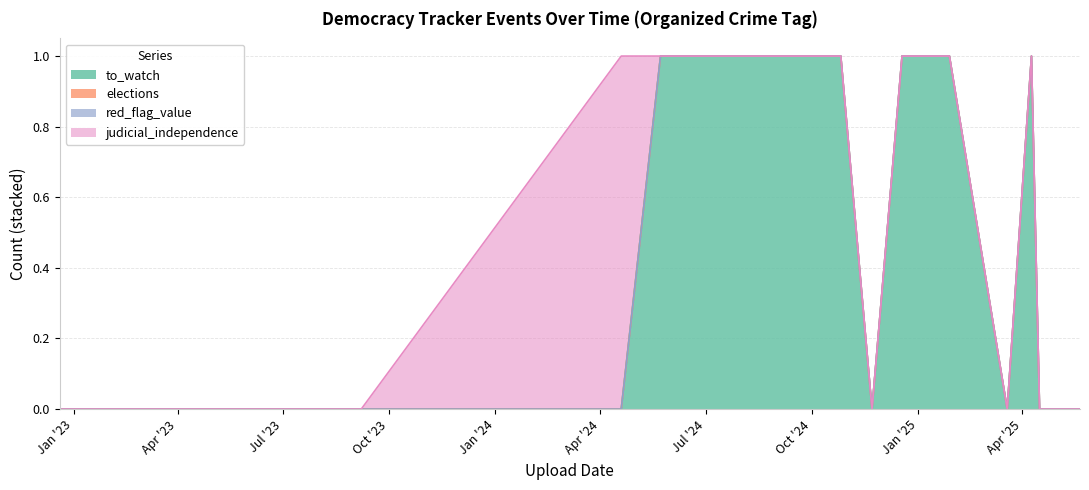

Does the chart have visible grid lines?

Yes